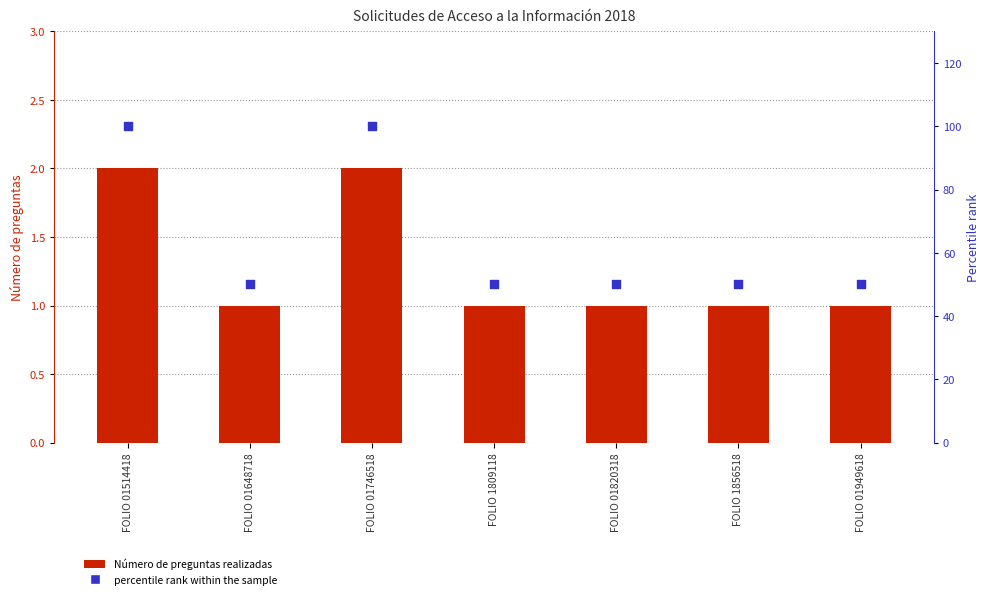

At which category is the sum across all series the highest?

FOLIO 01514418